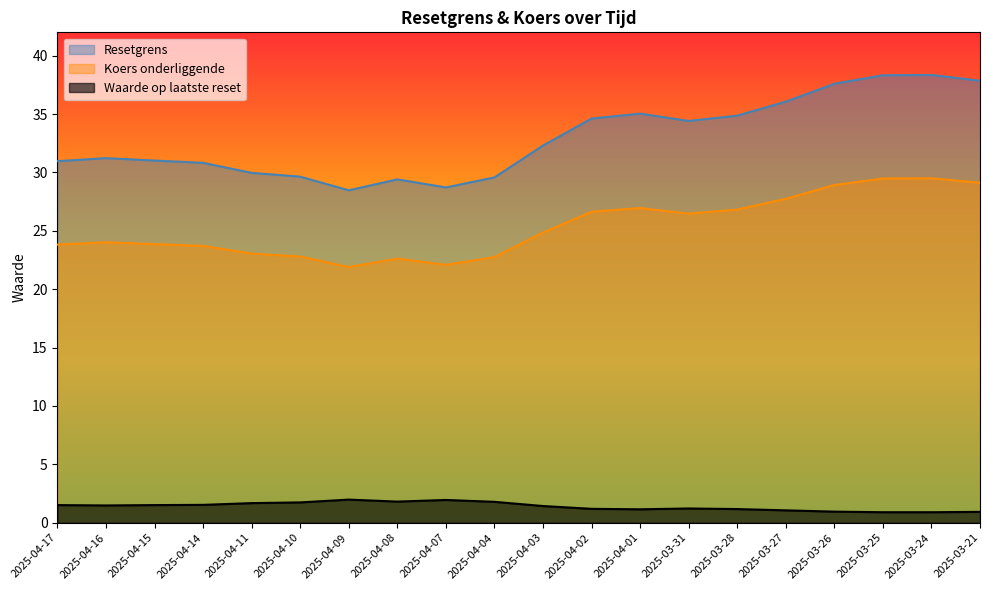

True or false: Waarde op laatste reset and Koers onderliggende cross at least once.

False